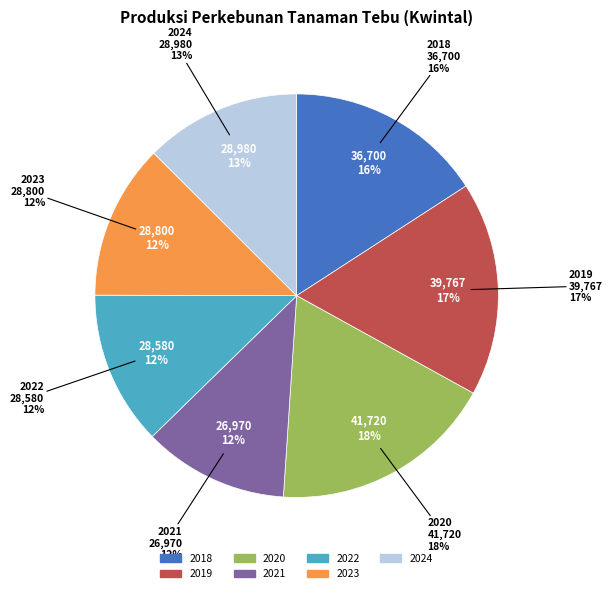

Is 2022 the majority of the pie?

No